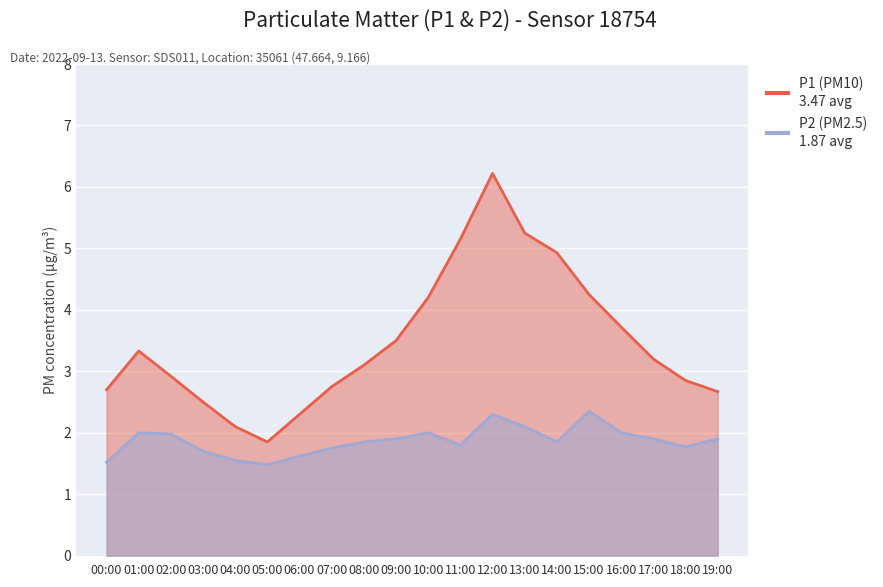

True or false: P2 and P1 cross at least once.

False